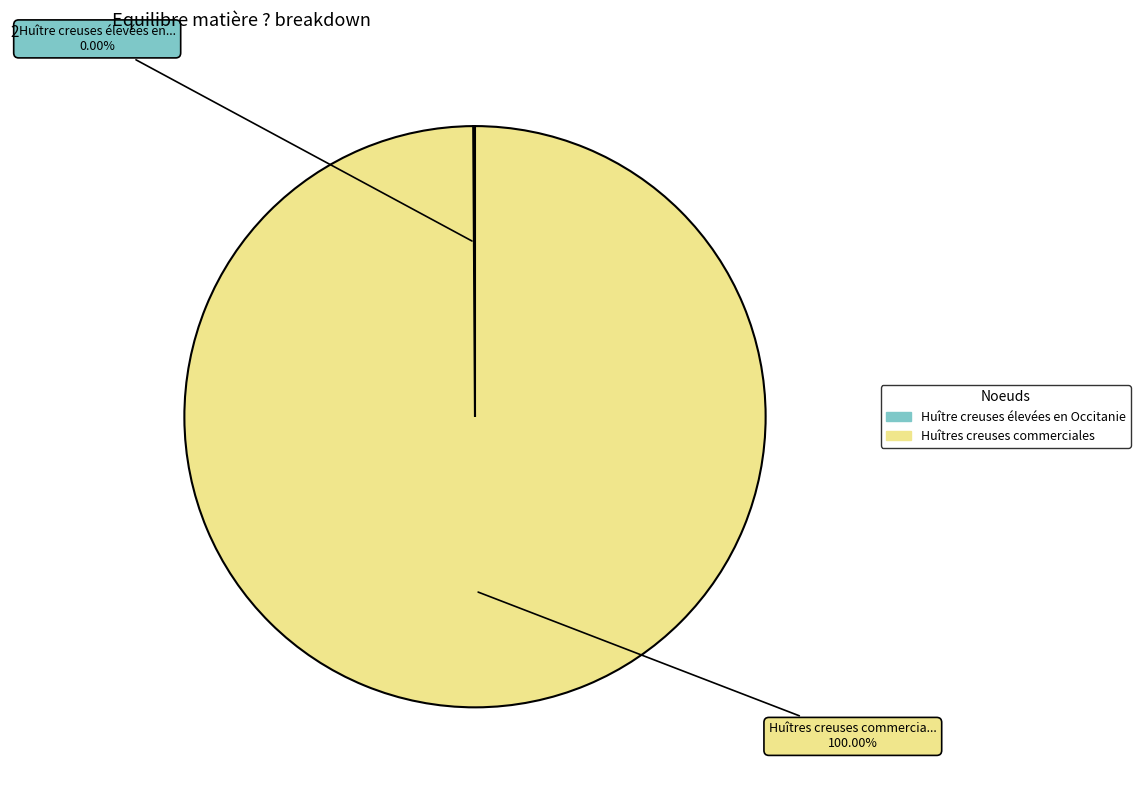

Between Huîtres creuses commerciales and Huître creuses élevées en Occitanie, which is larger?

Huîtres creuses commerciales